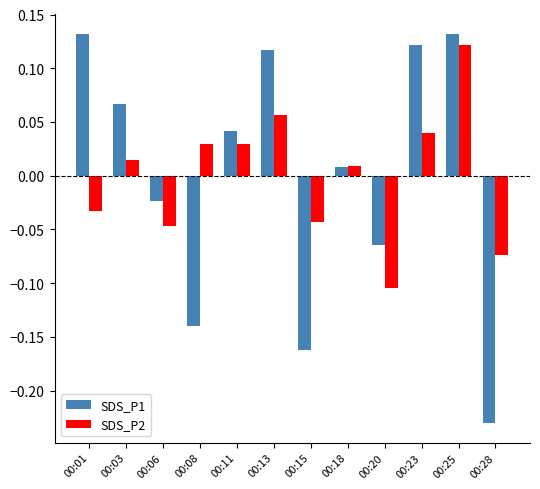

Is it true that SDS_P1 equals -0.3 at 00:15?

False